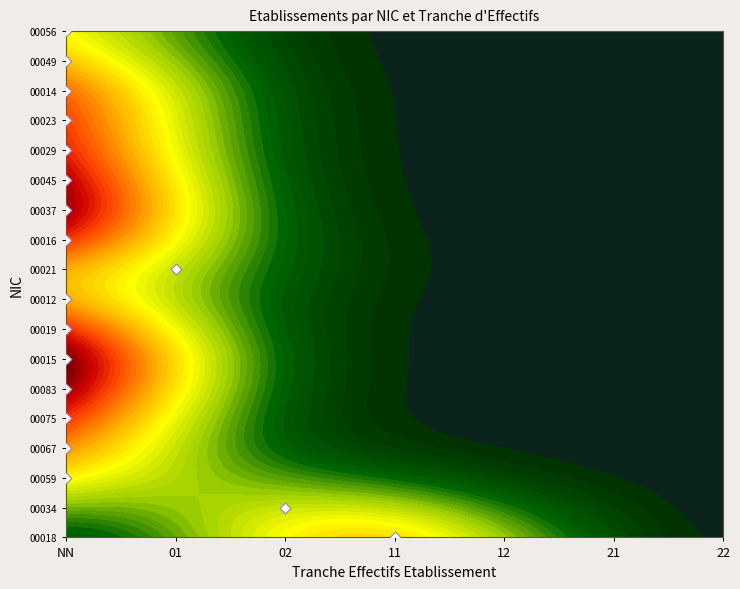

Reading left to right, transcribe all the data shown in this chart.

NN: 5	8	12	7	9	6	10	4	3	7	8	11	6	9	5	8	4	7
01: 2	1	3	2	1	2	1	3	2	1	2	1	3	2	1	2	3	1
02: 1	2	1	3	2	1	2	1	3	2	1	2	1	3	2	1	2	3
11: 3	2	4	1	3	5	2	4	1	3	2	4	1	3	5	2	4	1
12: 1	1	2	1	2	1	3	1	2	1	1	2	1	2	1	3	1	2
21: 2	3	1	4	2	3	1	4	2	3	2	3	1	4	2	3	1	4
22: 1	2	3	1	2	3	1	2	3	1	2	3	1	2	3	1	2	3